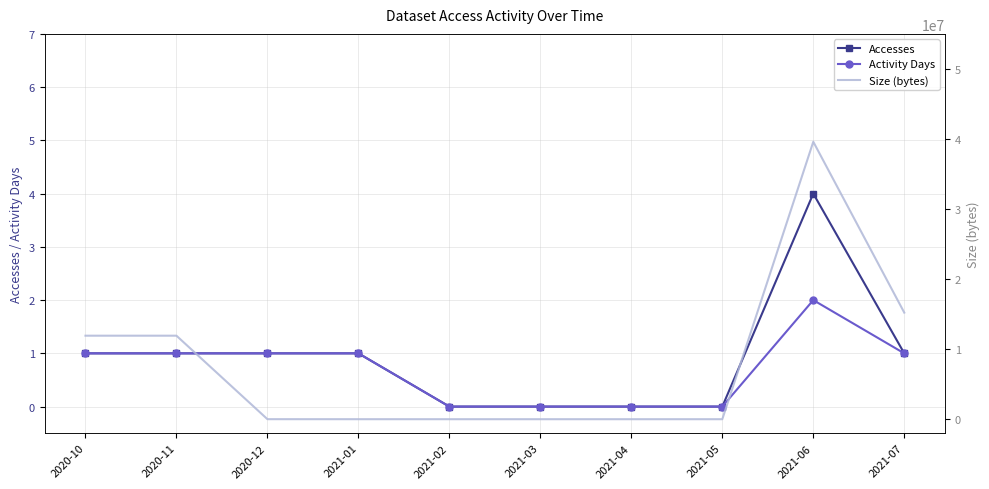

What is the label of the 4th point from the left?

2021-01